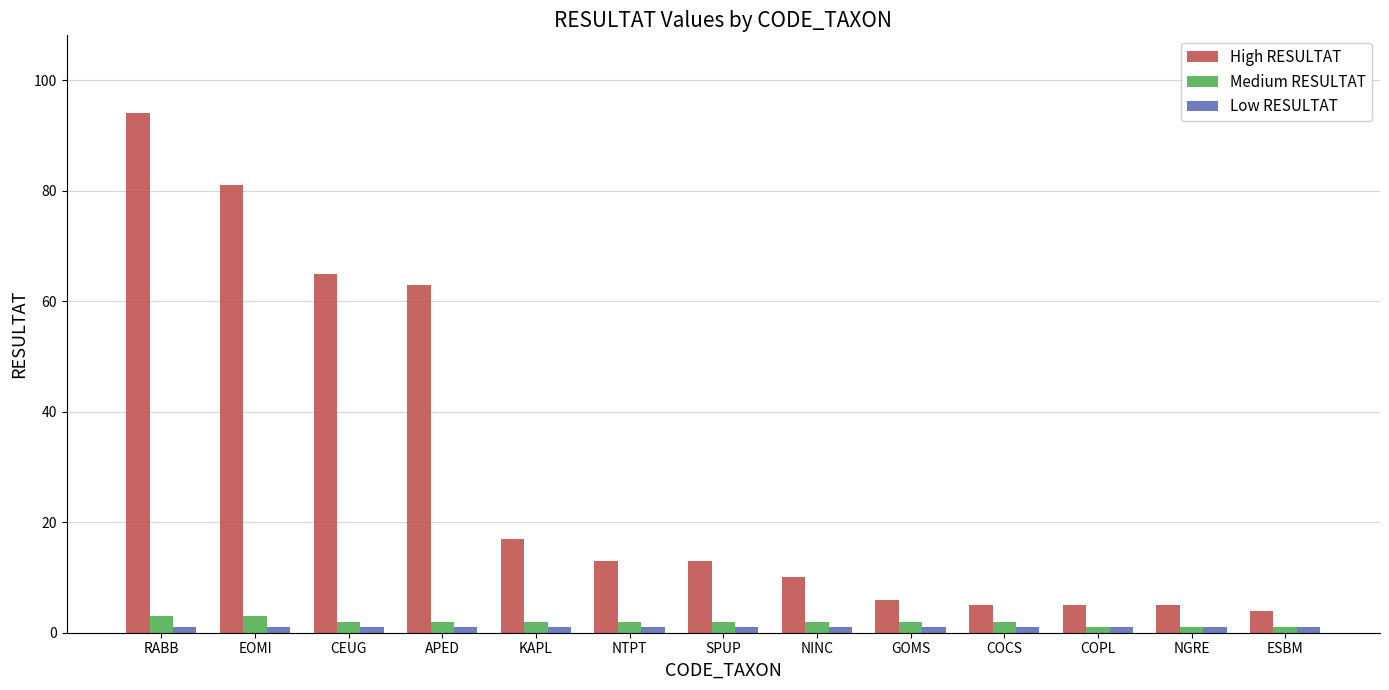

How many bars are there in each group?

3